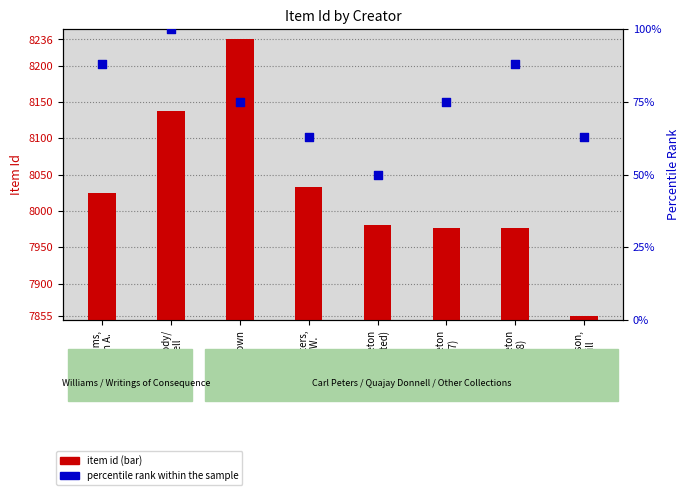

At how many categories does at least one series exceed 1177?

8